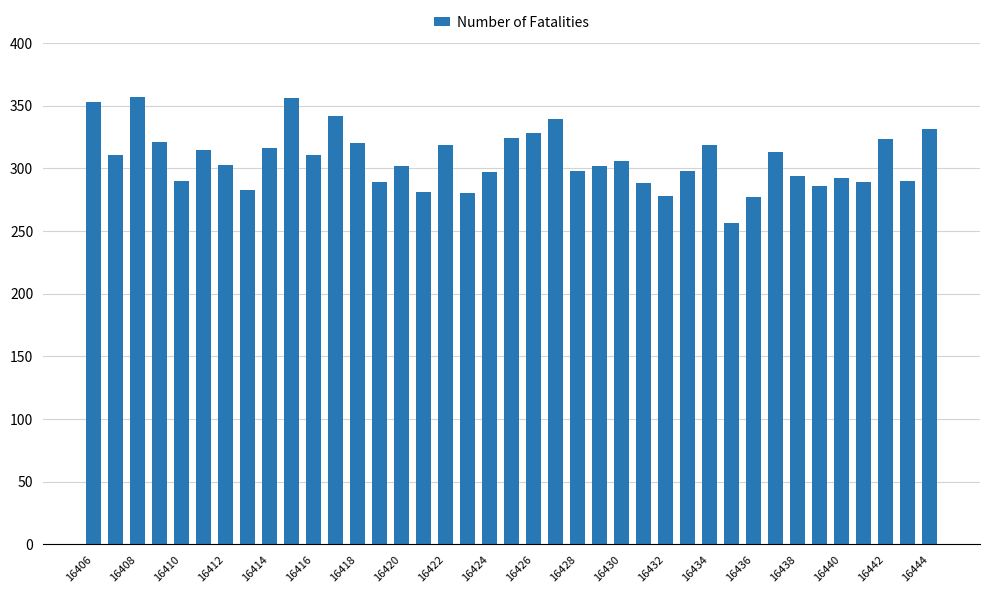

What is the value of the 15th bar from the left?

302